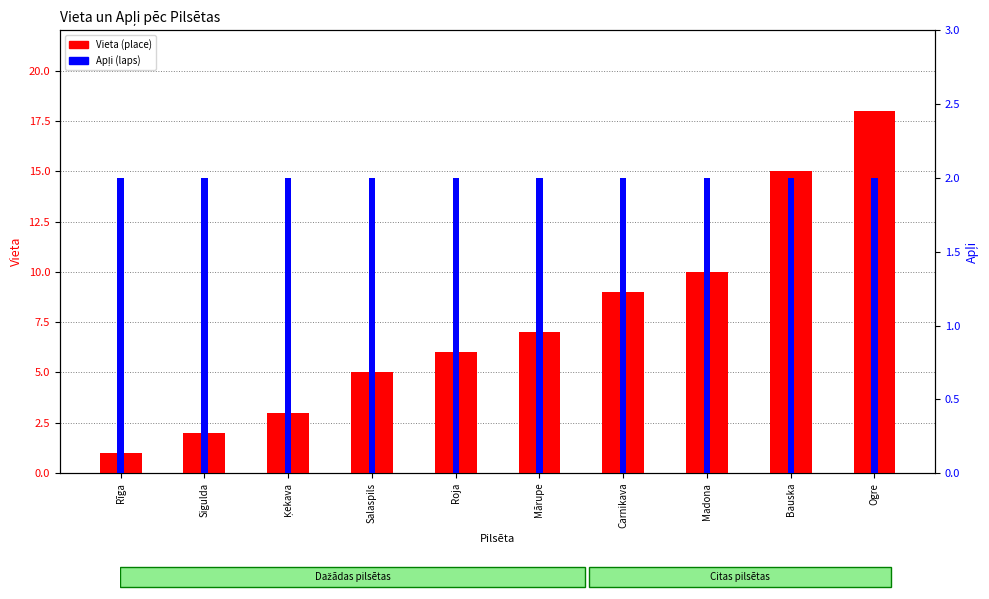

How many data points does each series have?

10